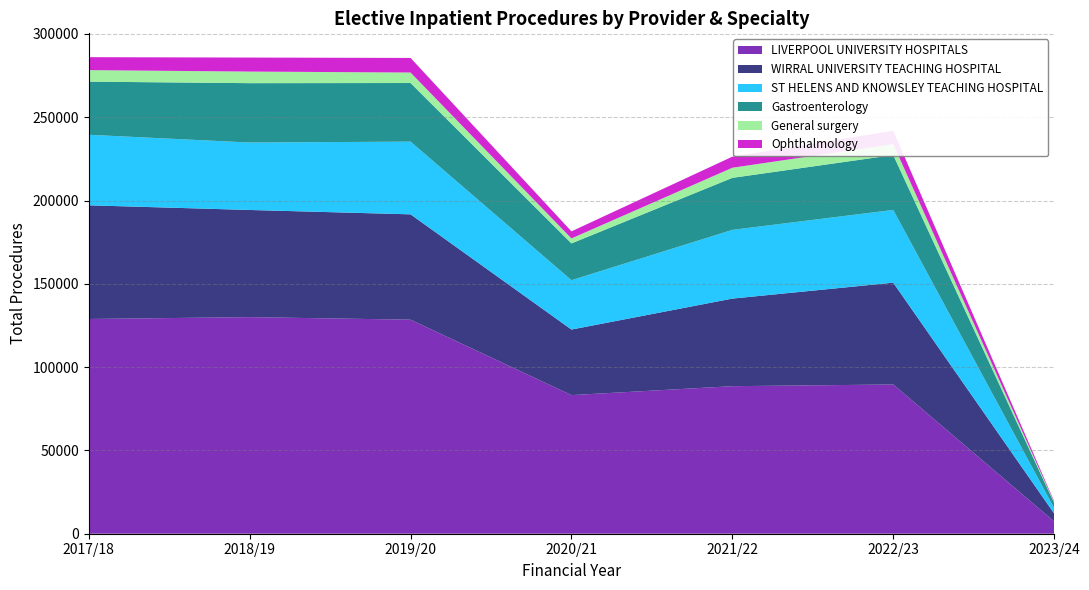

Reading left to right, list all the values displayed in this chart.

LIVERPOOL UNIVERSITY HOSPITALS: 2017/18=128900	2018/19=130020	2019/20=128483	2020/21=83202	2021/22=88564	2022/23=89583	2023/24=7417
WIRRAL UNIVERSITY TEACHING HOSPITAL: 2017/18=68246	2018/19=64325	2019/20=63240	2020/21=39364	2021/22=52577	2022/23=61128	2023/24=4755
ST HELENS AND KNOWSLEY TEACHING HOSPITAL: 2017/18=42335	2018/19=40481	2019/20=43650	2020/21=29627	2021/22=41262	2022/23=43660	2023/24=3282
Gastroenterology: 2017/18=31903	2018/19=35638	2019/20=35180	2020/21=22080	2021/22=31218	2022/23=32958	2023/24=3001
General surgery: 2017/18=6907	2018/19=6957	2019/20=6292	2020/21=2985	2021/22=6070	2022/23=6578	2023/24=451
Ophthalmology: 2017/18=7781	2018/19=8417	2019/20=8765	2020/21=4253	2021/22=6643	2022/23=7979	2023/24=607